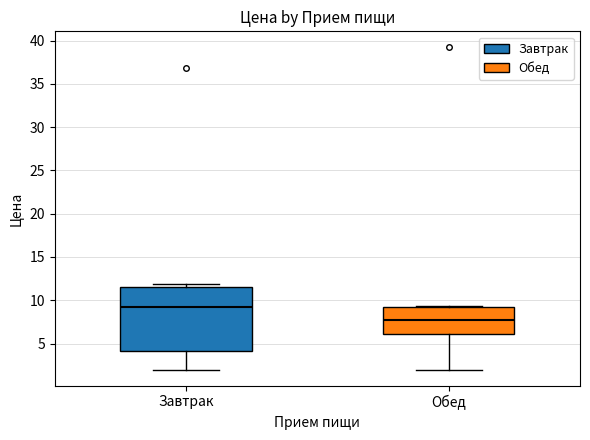

Which box is the tallest, from its lower edge to its upper edge?

Завтрак